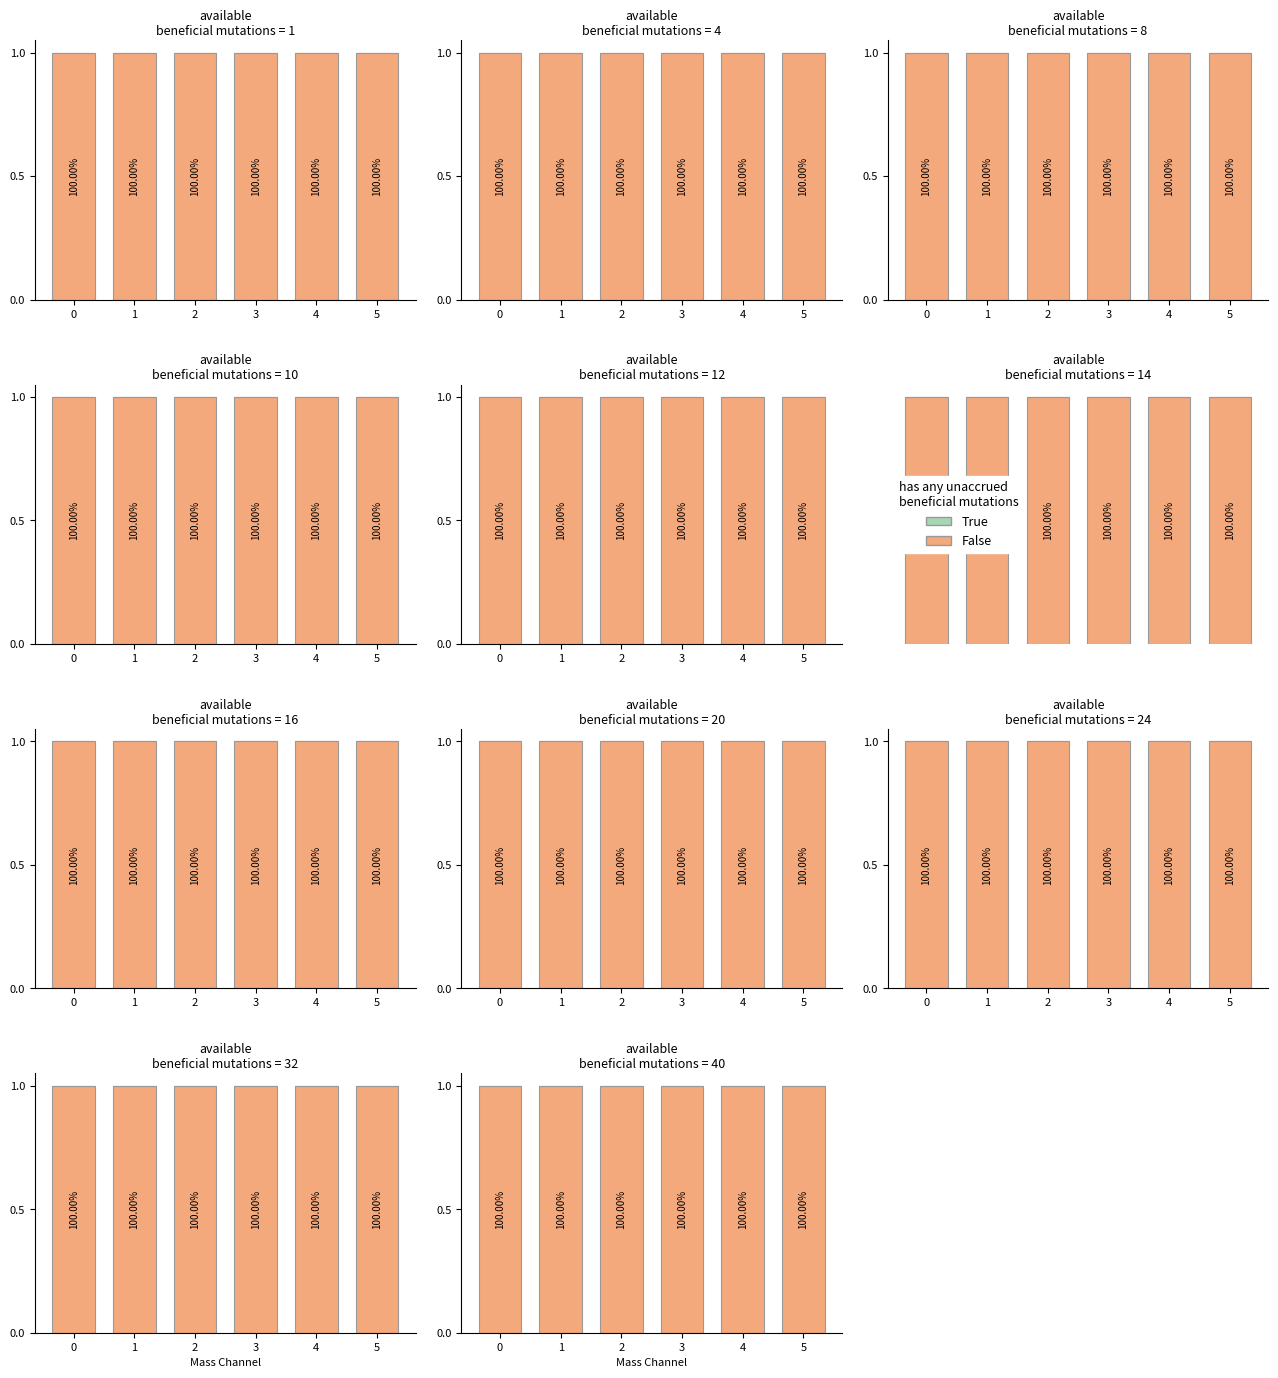

Reading left to right, list all the values displayed in this chart.

False: 1	1	1	1	1	1
True: 0	0	0	0	0	0